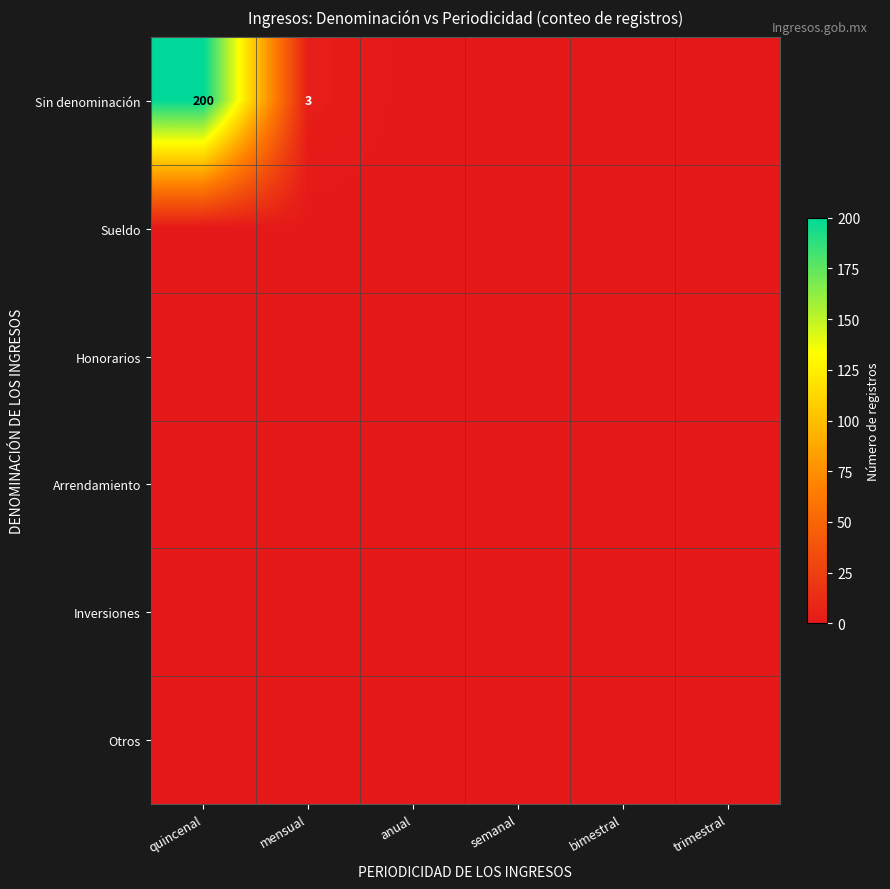

The value of Sin denominación at mensual is 4. True or false?

False